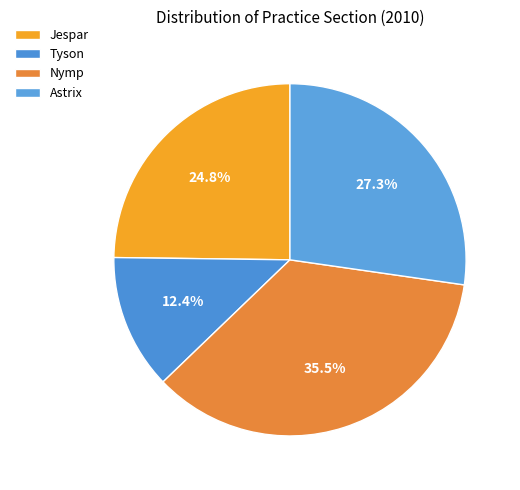

To the nearest percent, what is the difference between the Tyson and Nymp slice percentages?

23%